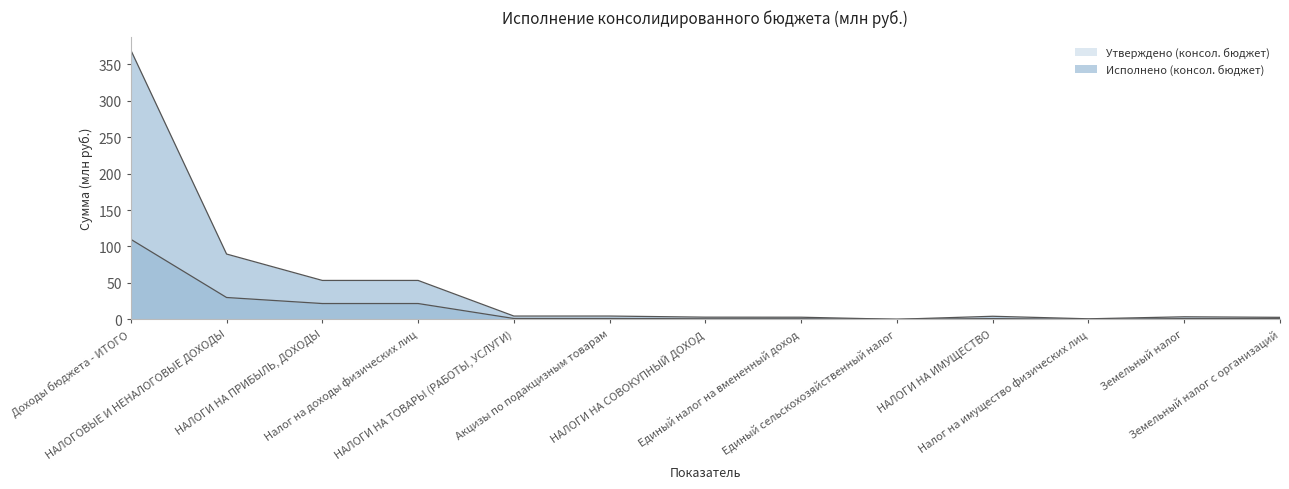

At which label does Утверждено (консол. бюджет) reach its minimum?

Единый сельскохозяйственный налог